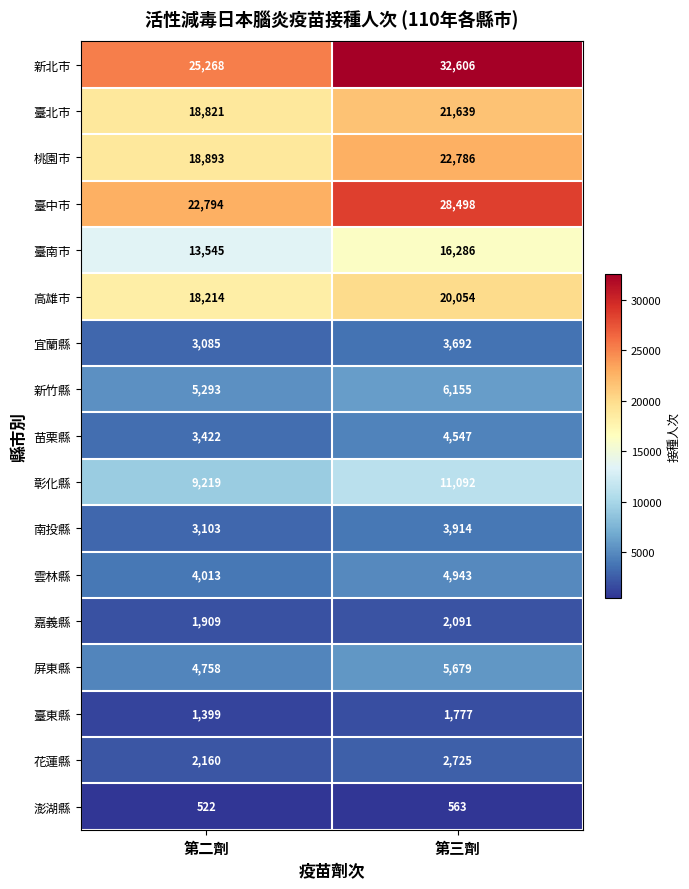

Rank the series by their maximum value, from highest to lowest.

新北市, 臺中市, 桃園市, 臺北市, 高雄市, 臺南市, 彰化縣, 新竹縣, 屏東縣, 雲林縣, 苗栗縣, 南投縣, 宜蘭縣, 花蓮縣, 嘉義縣, 臺東縣, 澎湖縣